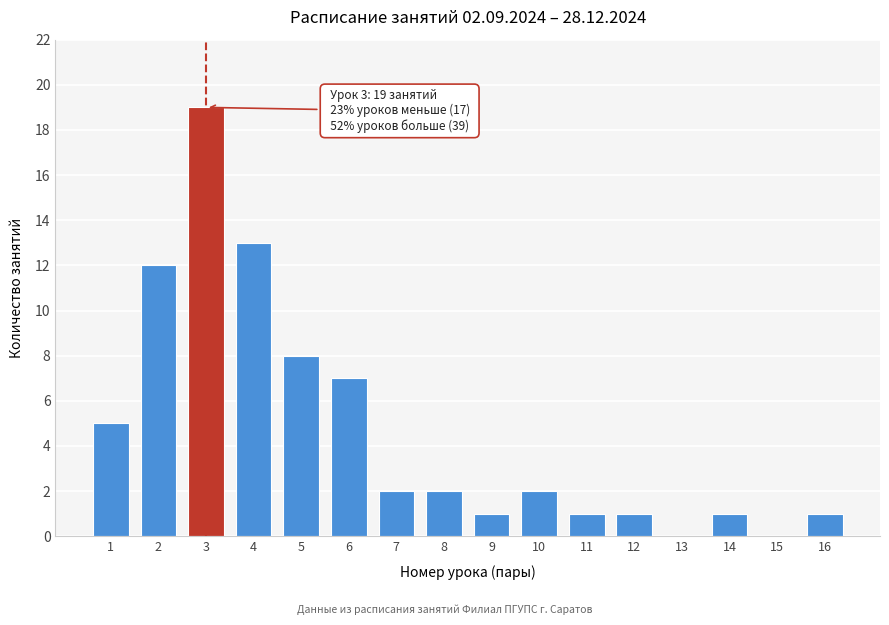

Reading left to right, list all the values displayed in this chart.

1=5	2=12	3=19	4=13	5=8	6=7	7=2	8=2	9=1	10=2	11=1	12=1	13=0	14=1	15=0	16=1